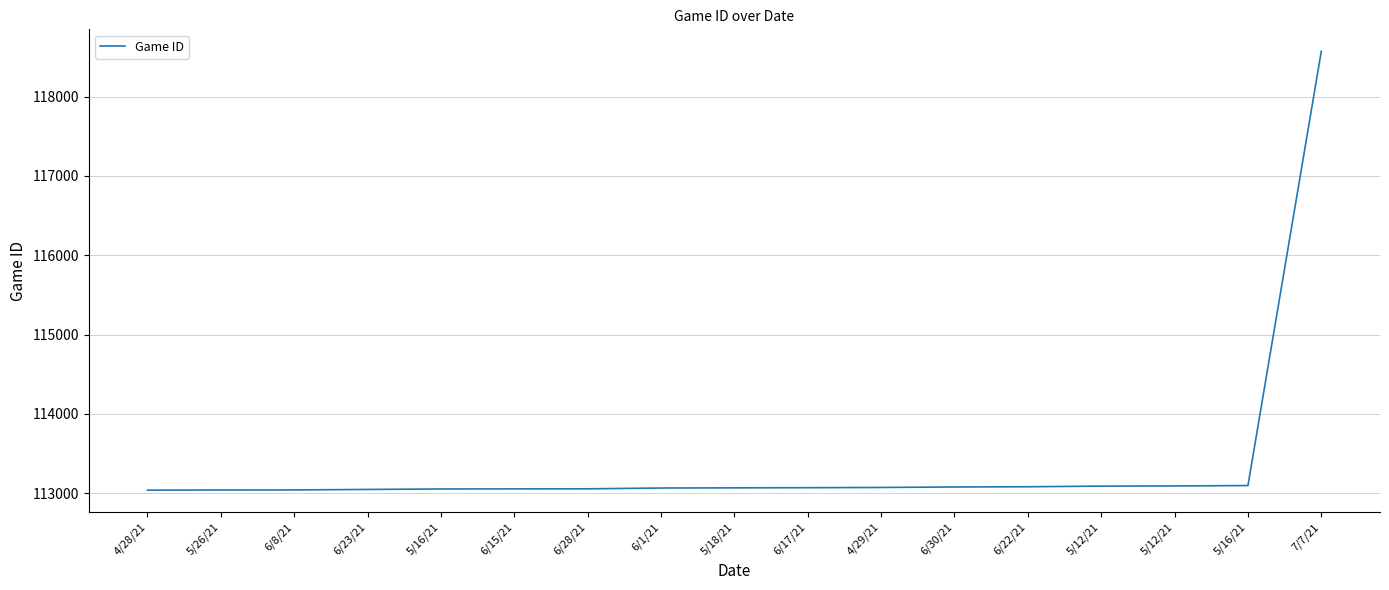

How many lines are shown in the chart?

1